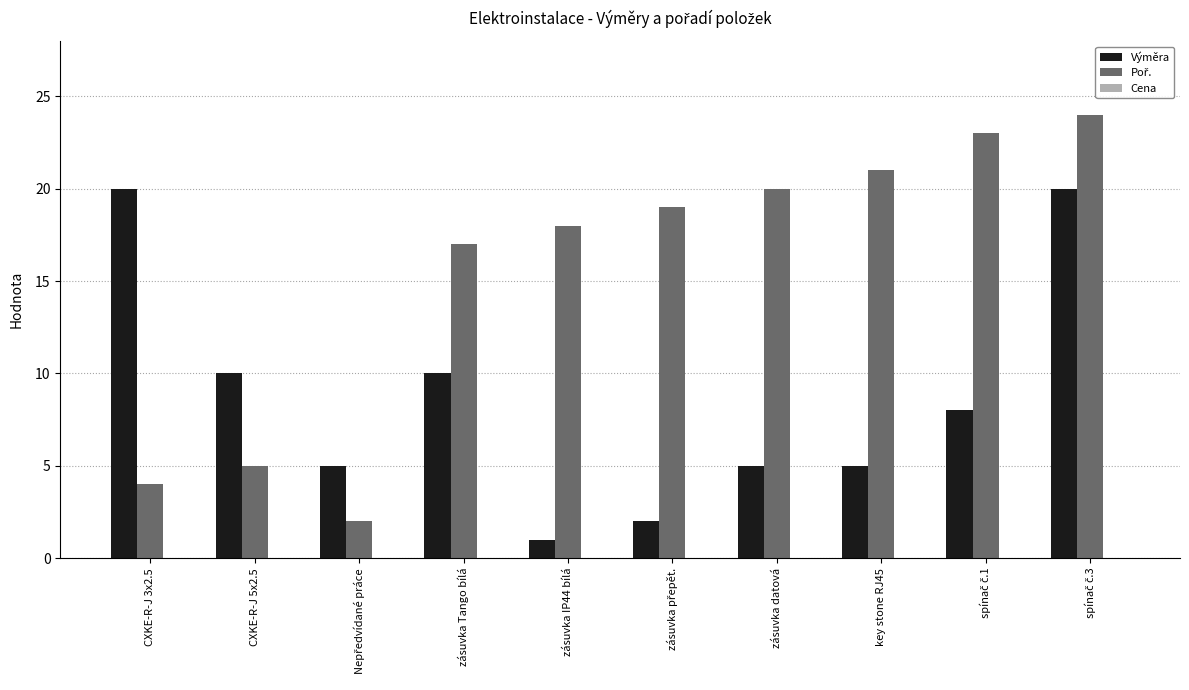

What is the sum of the Výměra values at CXKE-R-J 3x2.5 and zásuvka Tango bílá?

30